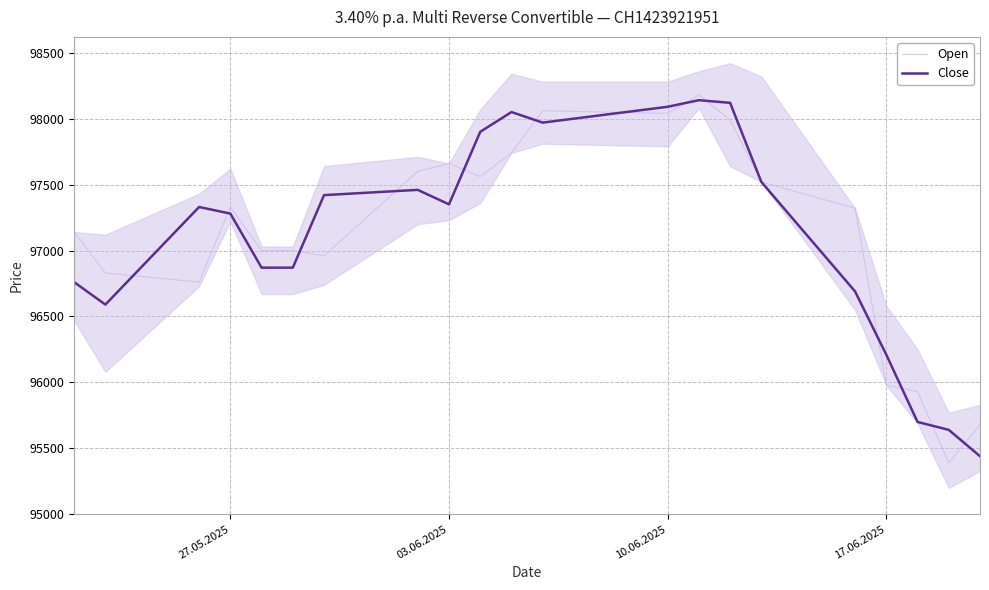

What is the lowest value of the Close series?

95440